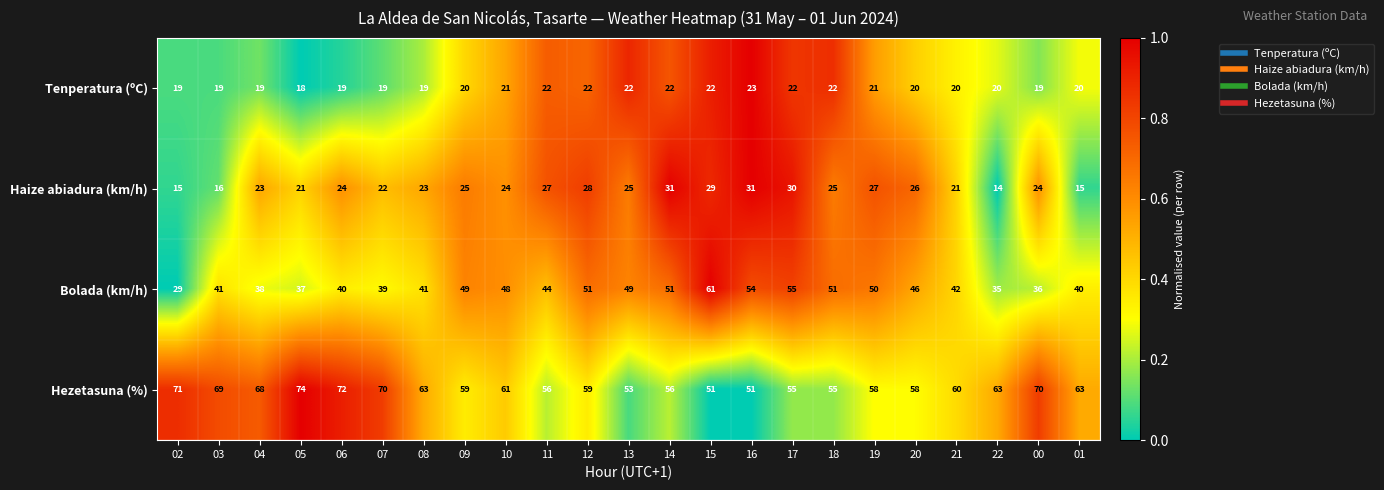

Rank the series at 18 from lowest to highest value.

Tenperatura (ºC), Haize abiadura (km/h), Bolada (km/h), Hezetasuna (%)